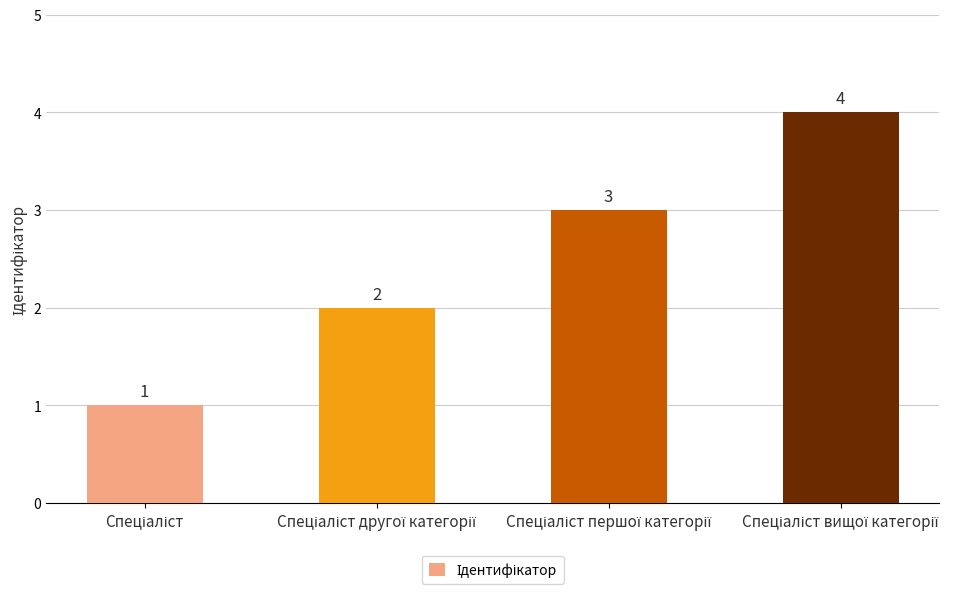

What is the difference between the maximum and minimum values?

3